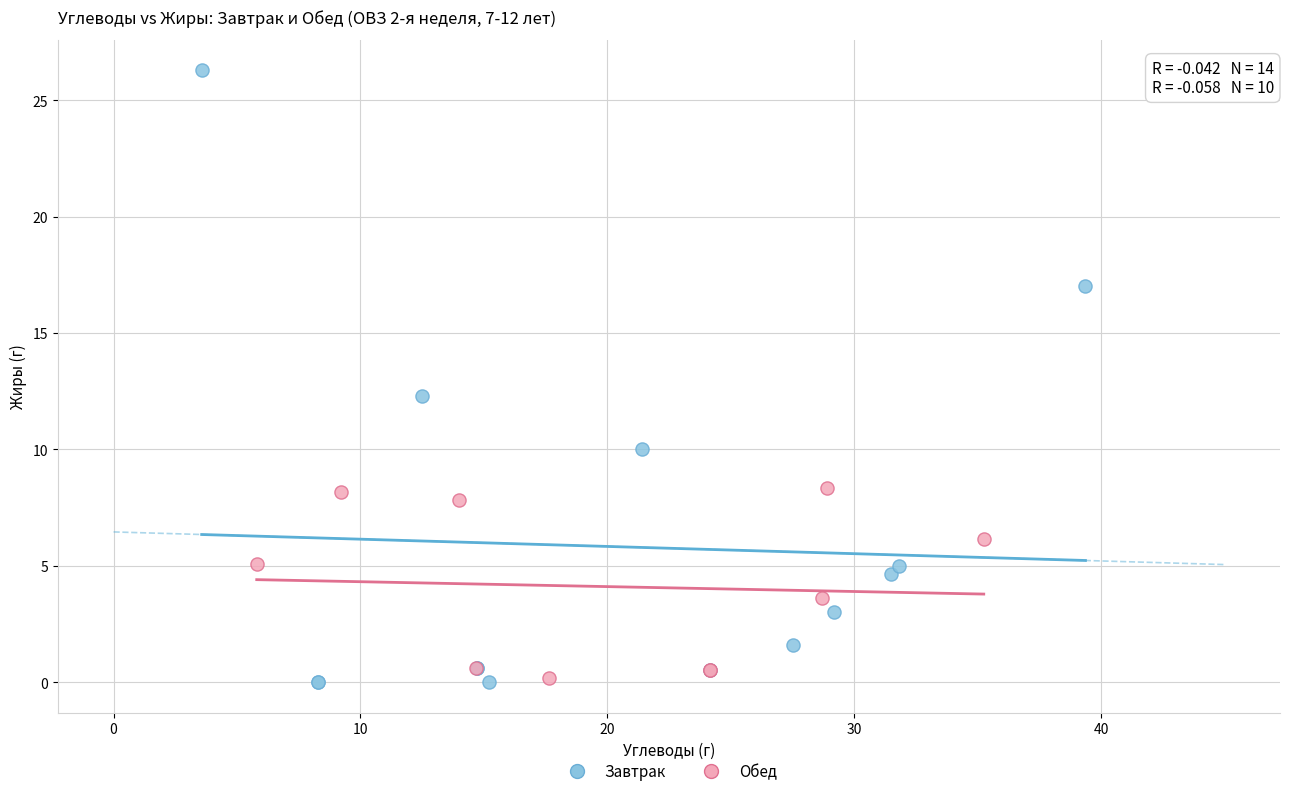

Which series reaches the maximum Y coordinate?

Завтрак